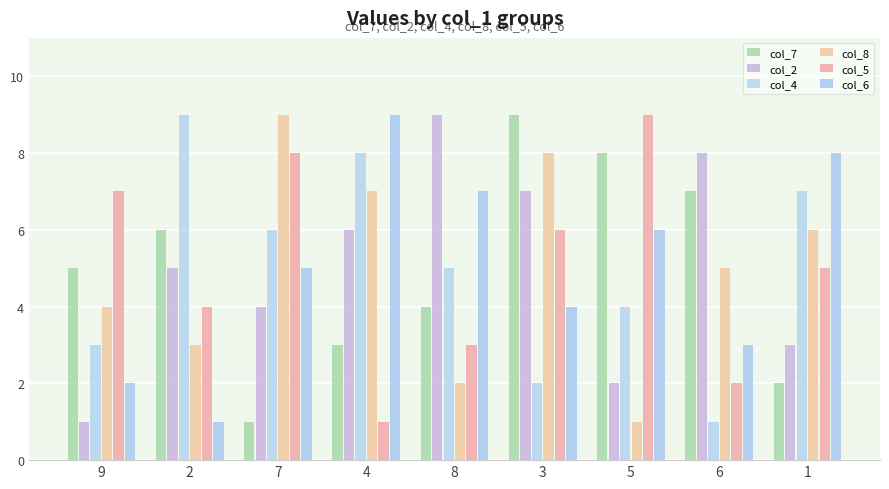

Where is col_6 nearest to the value 5?

7